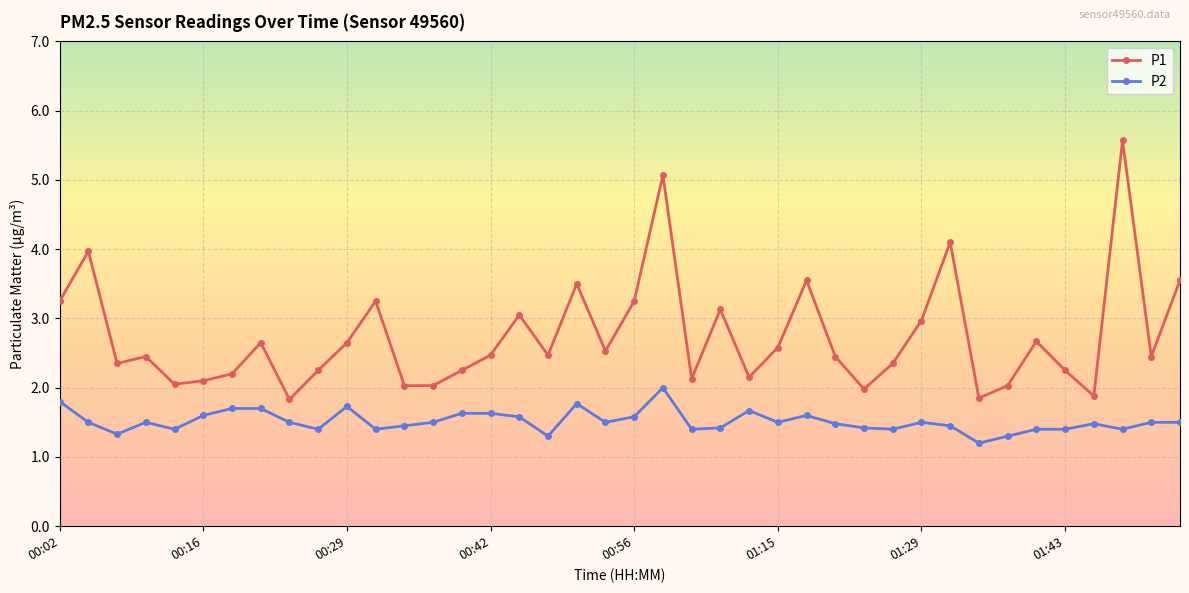

Which series has the largest range (max minus min)?

P1